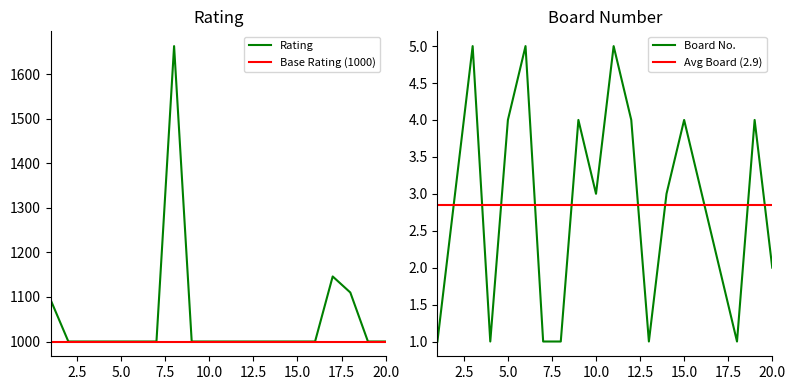

How many interior local valleys does the Board No. series have?

4